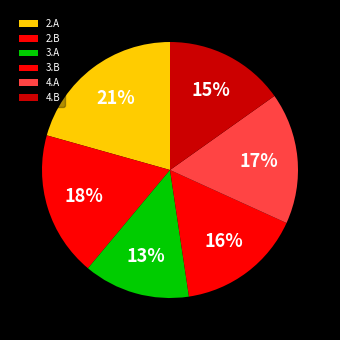

Count the number of slices in the pie.

6